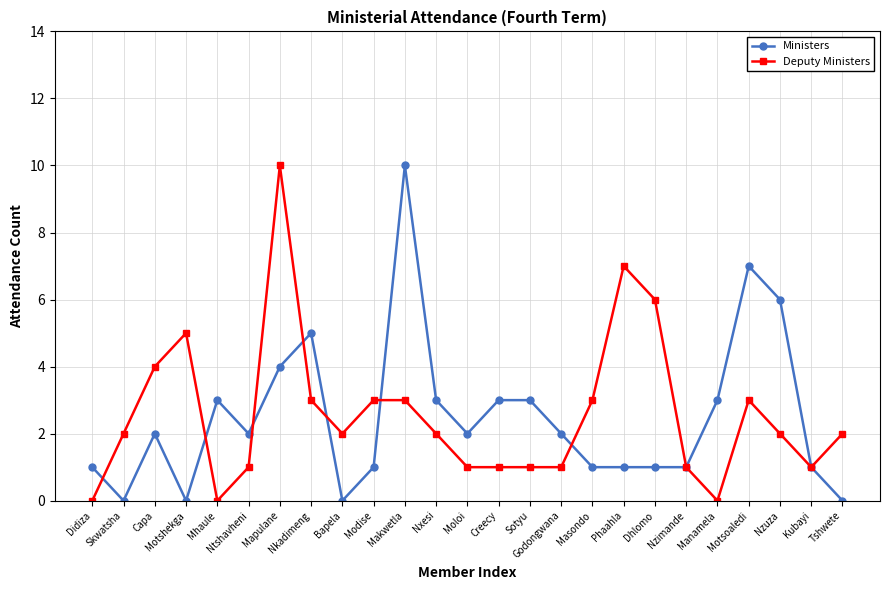

After their last crossing, which series has the higher values: Ministers or Deputy Ministers?

Deputy Ministers